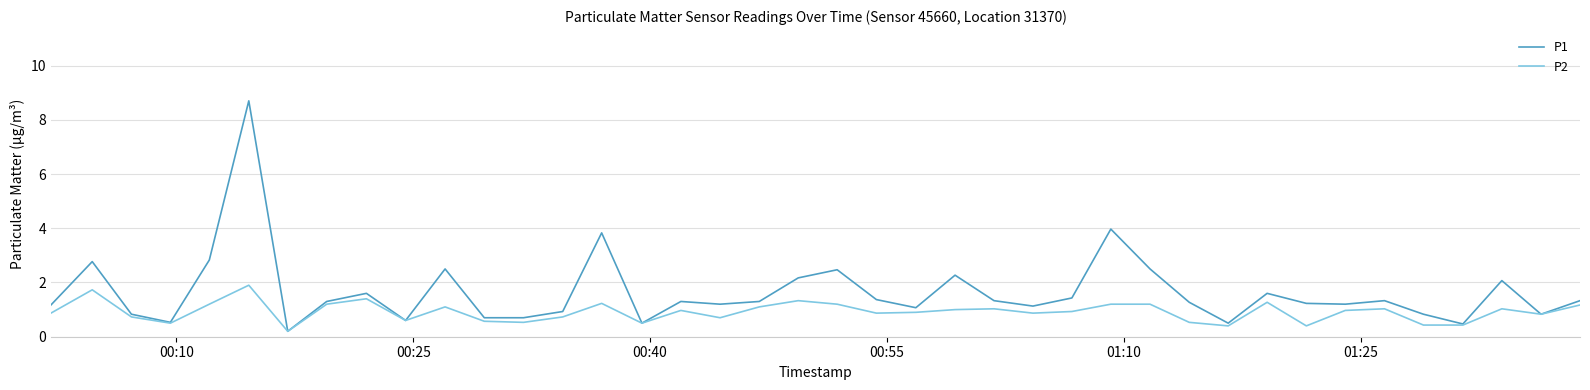

List the series in order of their peak value, lowest first.

P2, P1